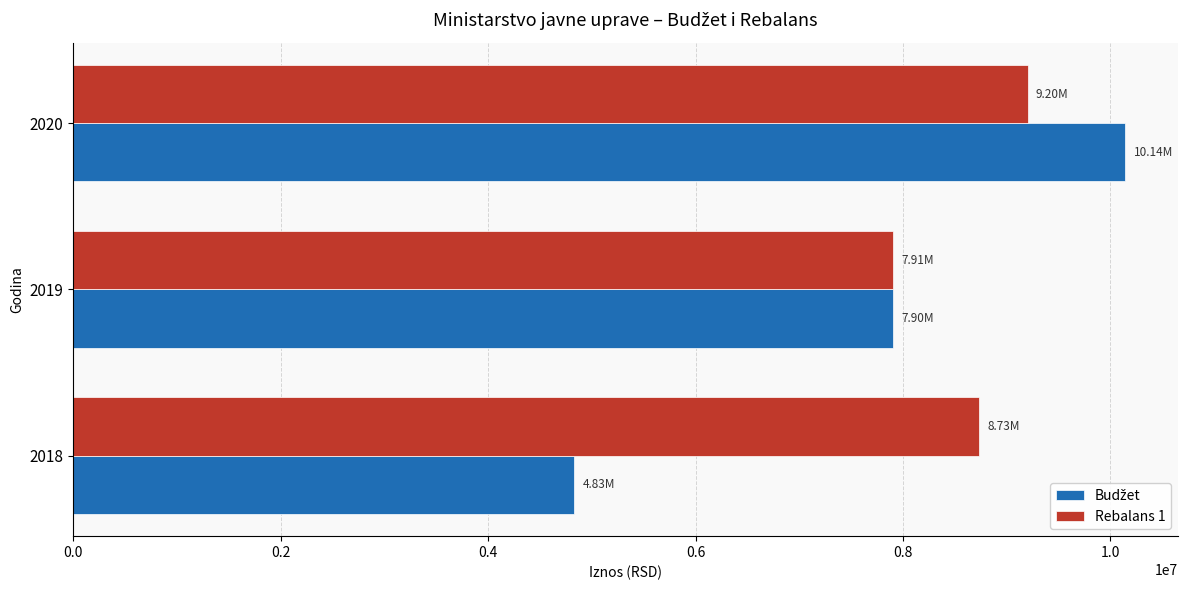

What is the sum of all Rebalans 1 values?

25836776.3